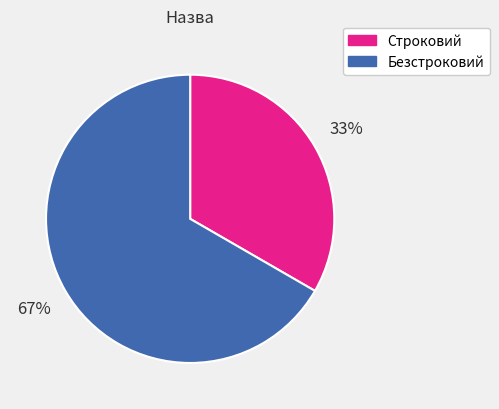

Approximately how many times larger is the value at Безстроковий compared to Строковий?

2.0